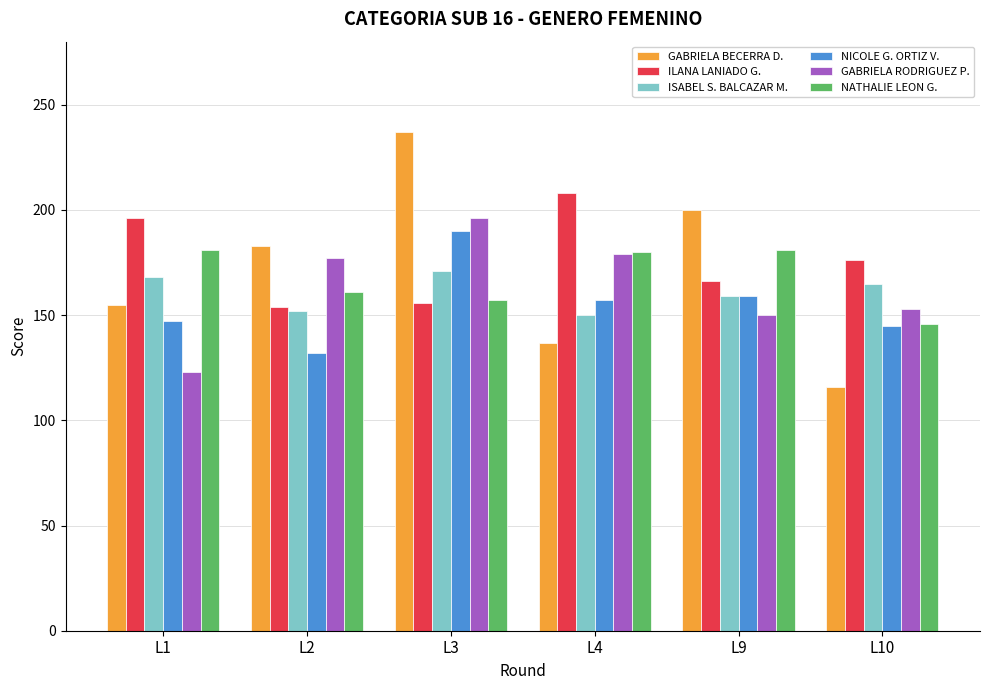

The value of NATHALIE LEON G. at L1 is 269. True or false?

False